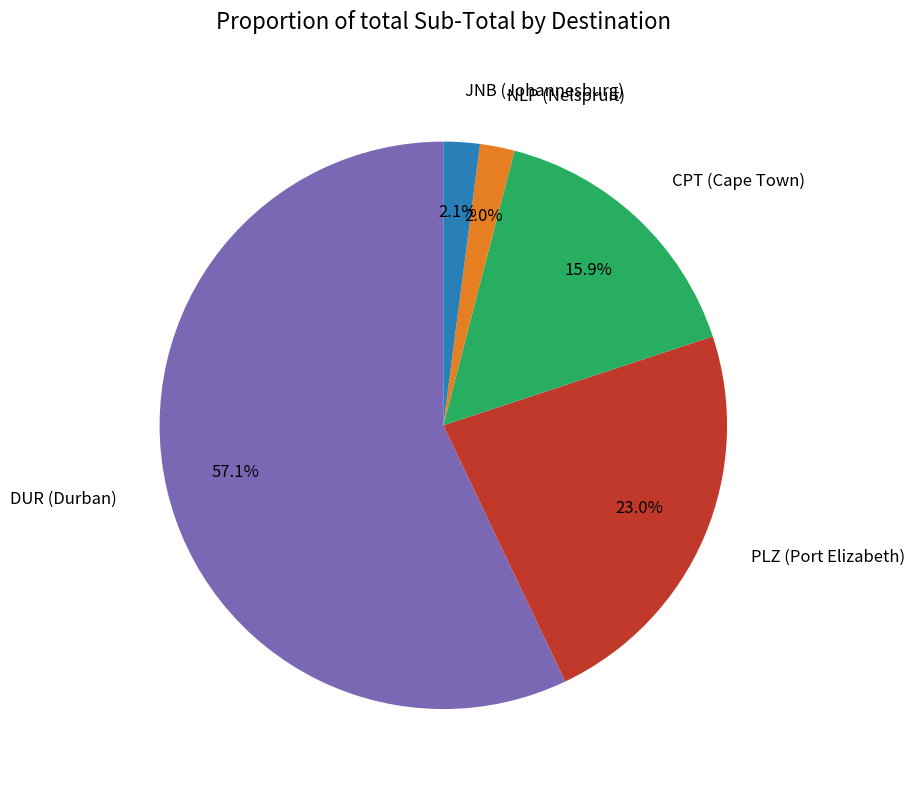

How much of the chart is everything except NLP (Nelspruit)?

98.0%